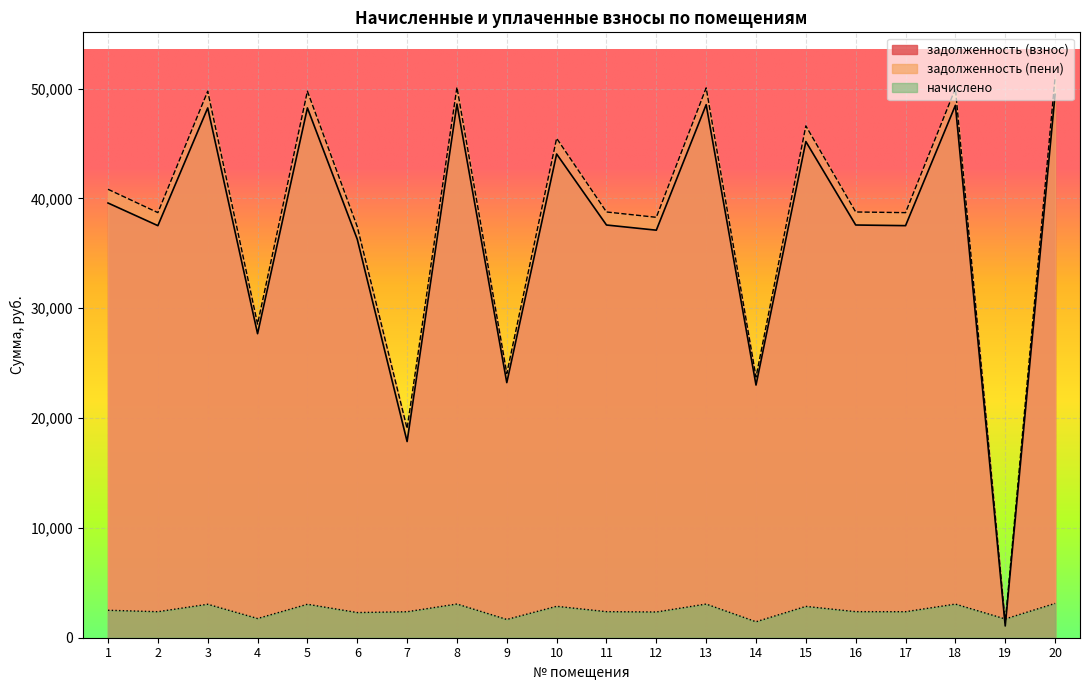

Rank the categories by задолженность (пени) value from highest to lowest.

20, 8, 13, 18, 3, 5, 15, 10, 1, 11, 16, 2, 17, 12, 6, 4, 9, 14, 7, 19